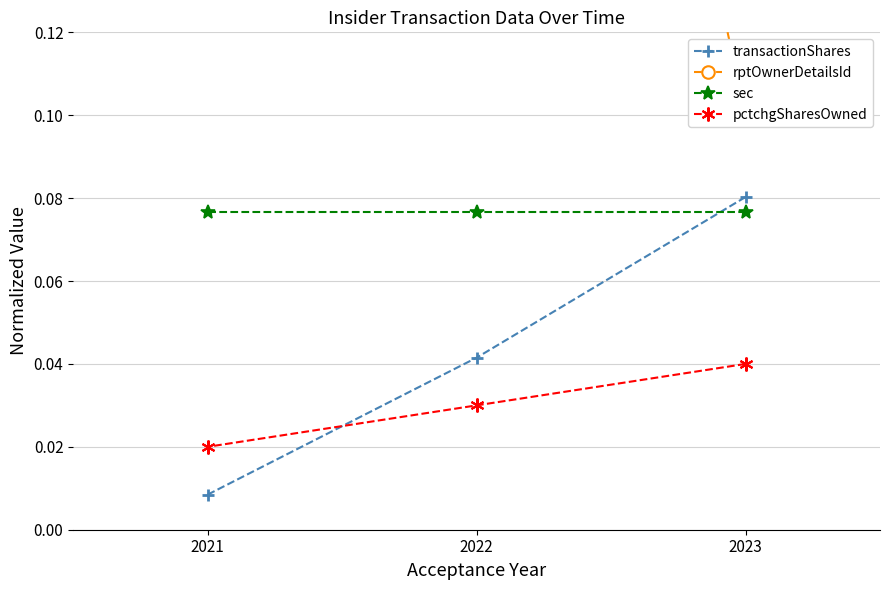

At which label does transactionShares reach its peak?

2023